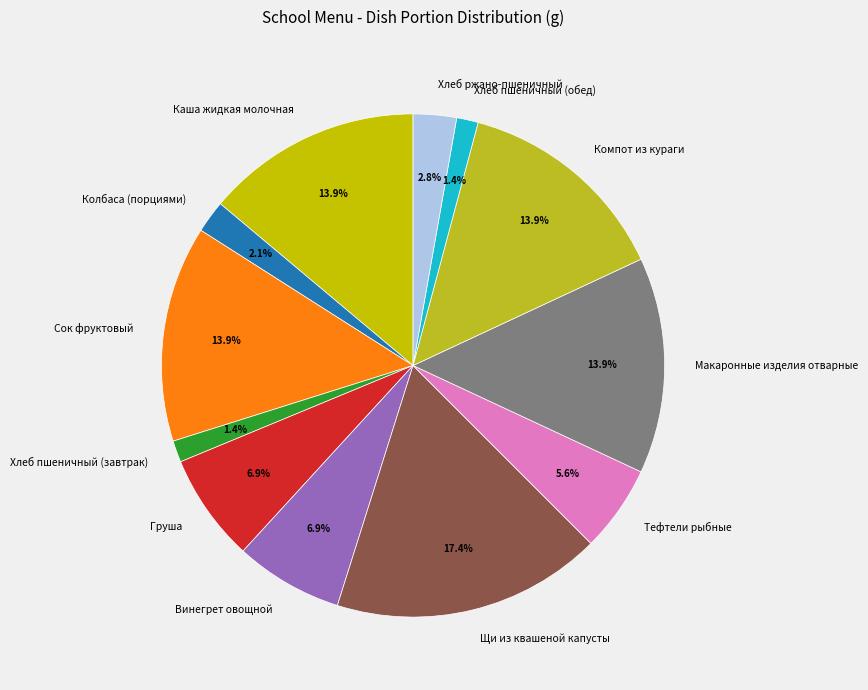

Count the number of slices in the pie.

12